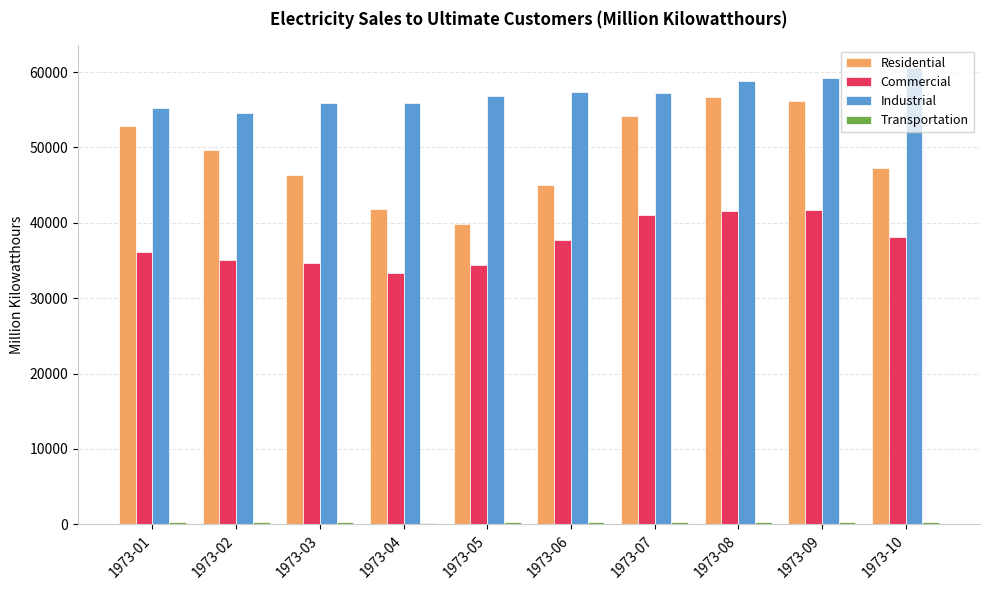

Which series changed the most between 1973-03 and 1973-08?

Residential